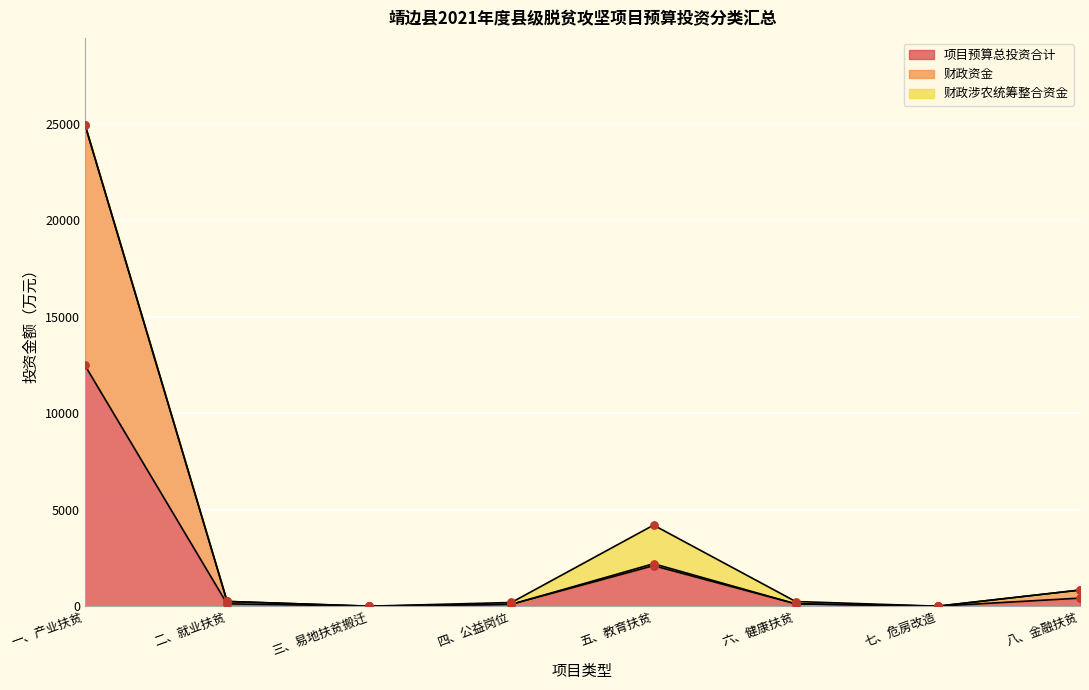

Which series contains the lowest Y value?

项目预算总投资合计